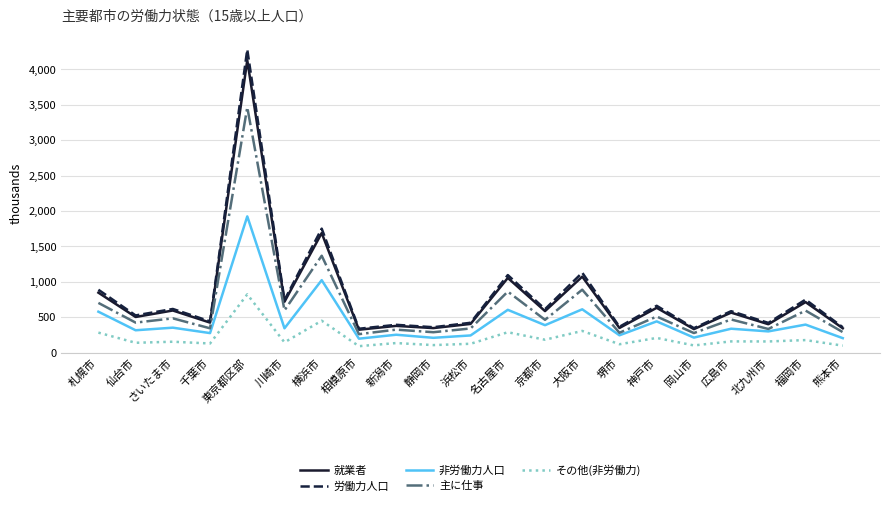

What is the difference between the second highest and second lowest values in the 労働力人口 series?

1406.2